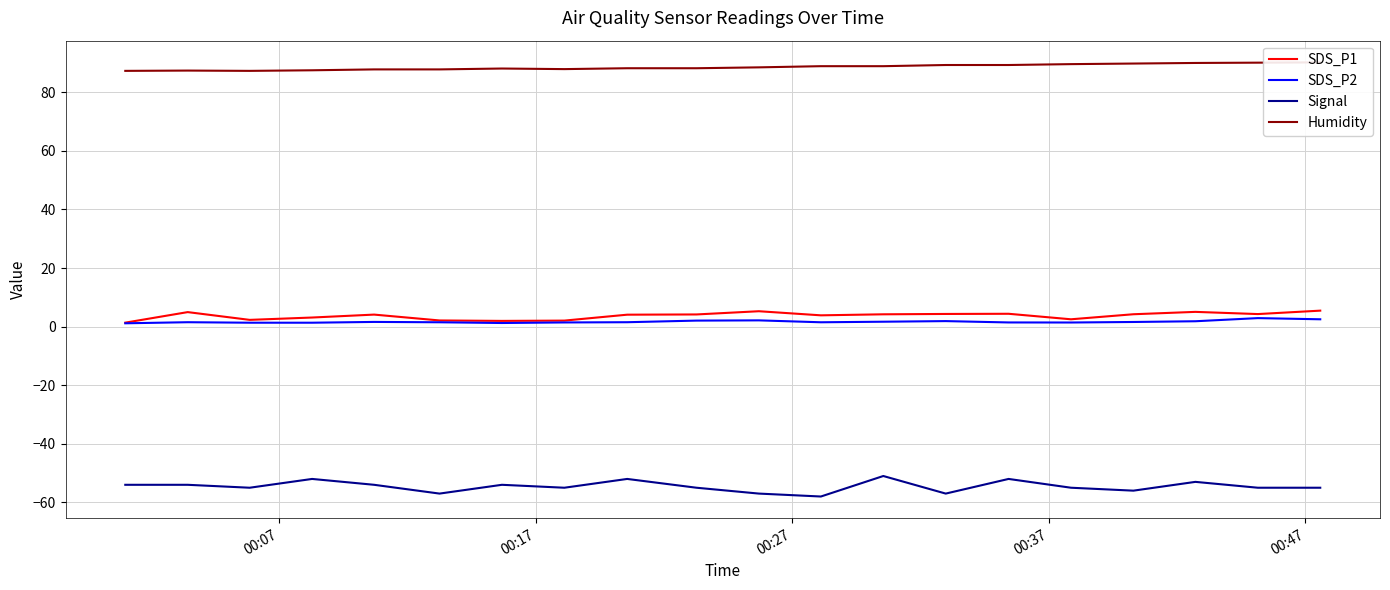

True or false: Signal and SDS_P1 intersect in this chart.

False